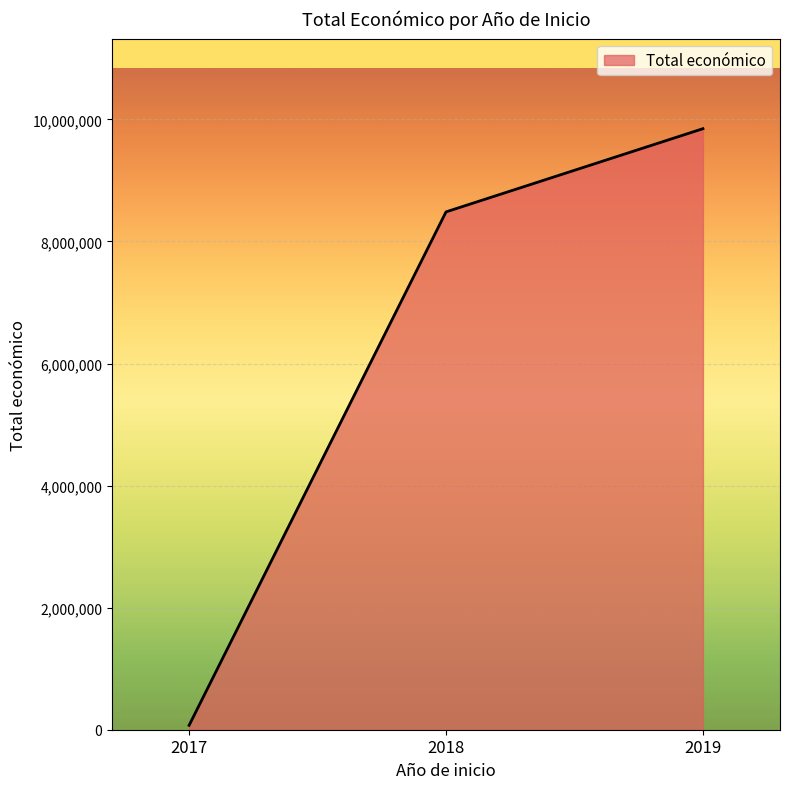

The chart shows a value of 8484999 at 2018. True or false?

True